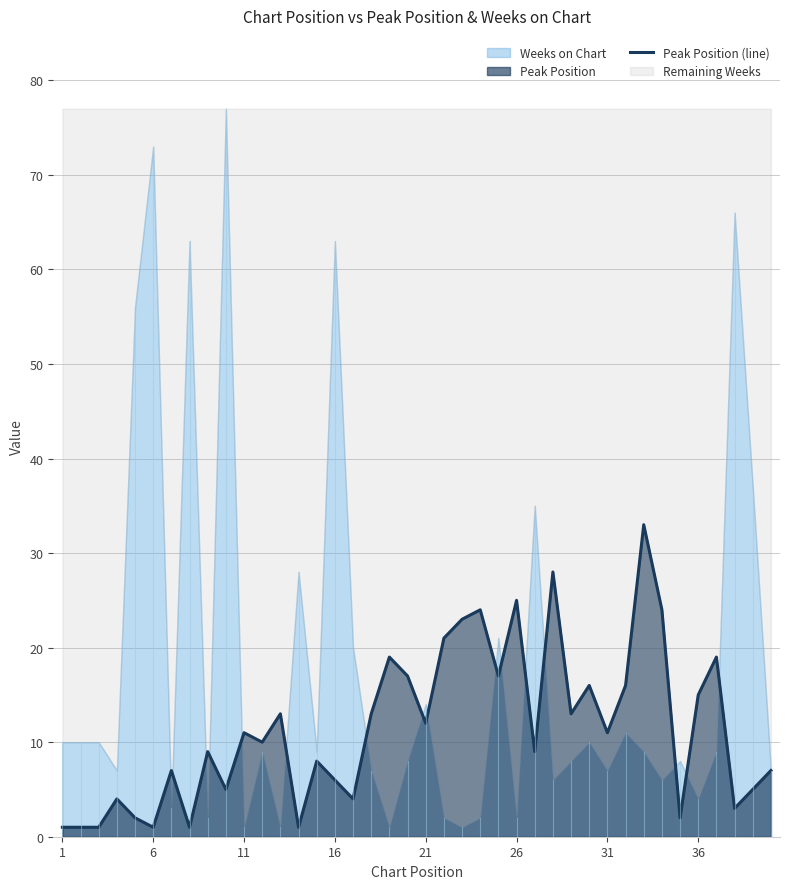

The chart shows a value of 1 at 6. True or false?

True